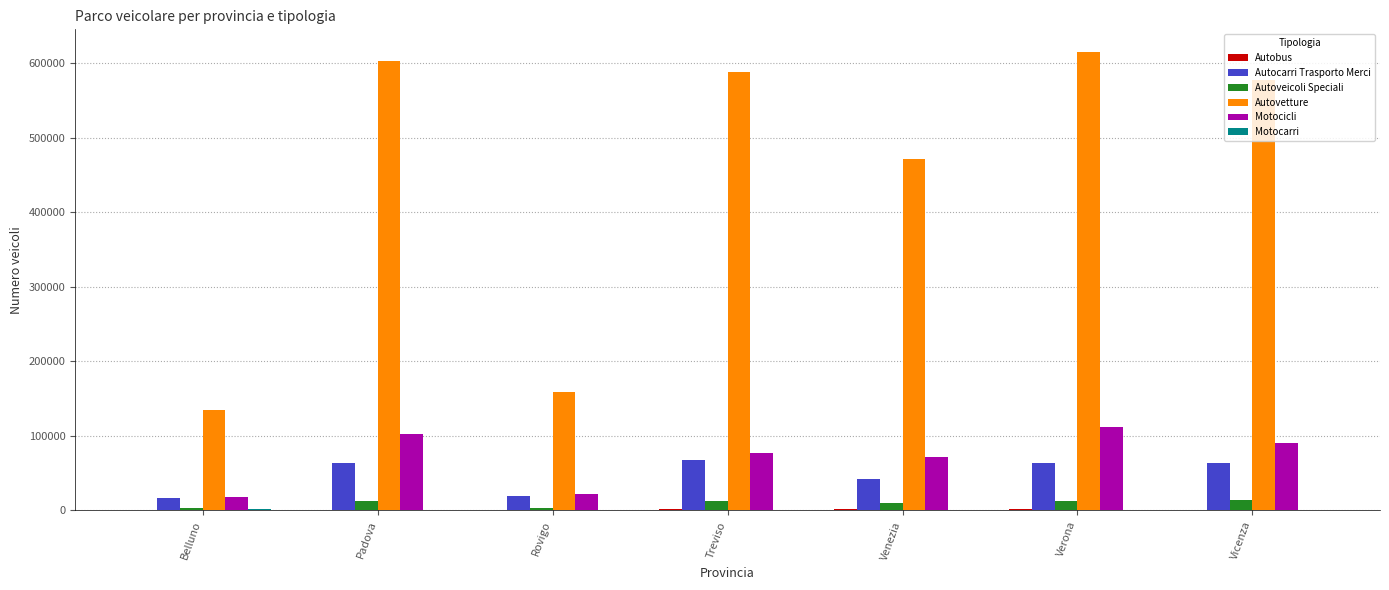

True or false: Autovetture has a value of 471324 at Venezia.

True